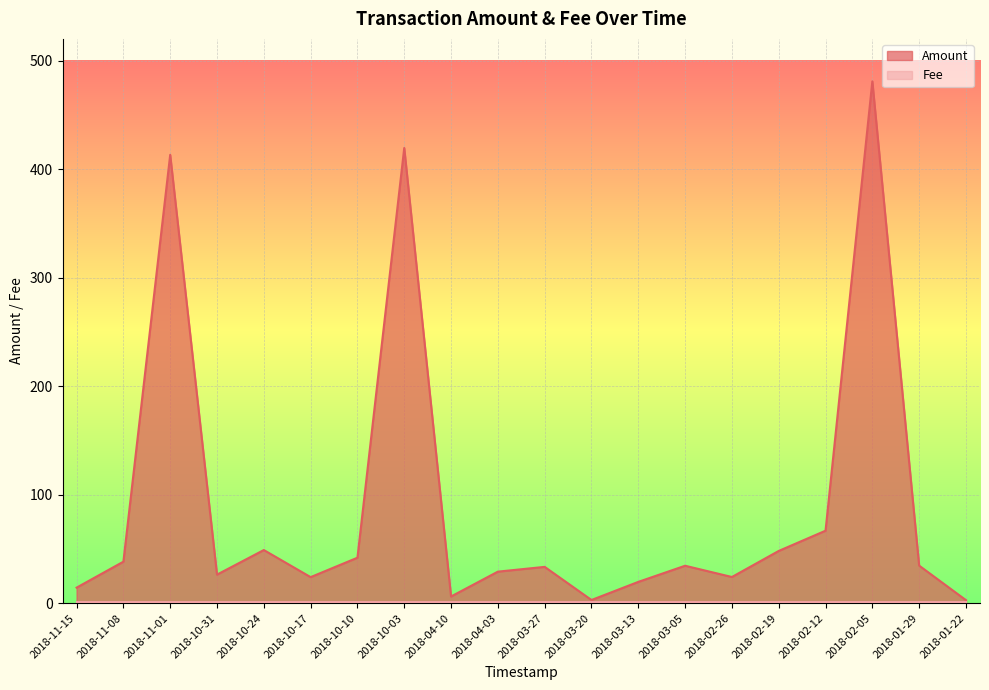

True or false: the data shows 4.0 at 2018-04-10.

False